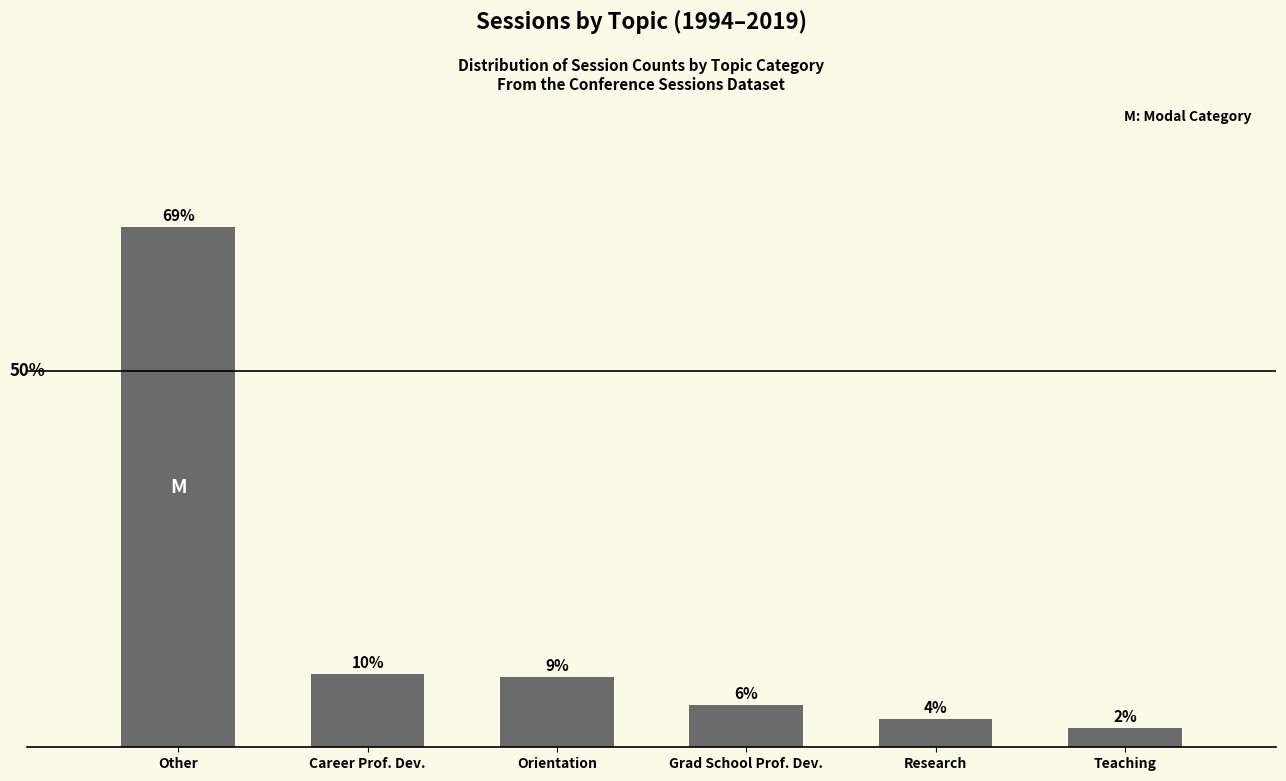

Are the bars horizontal?

No